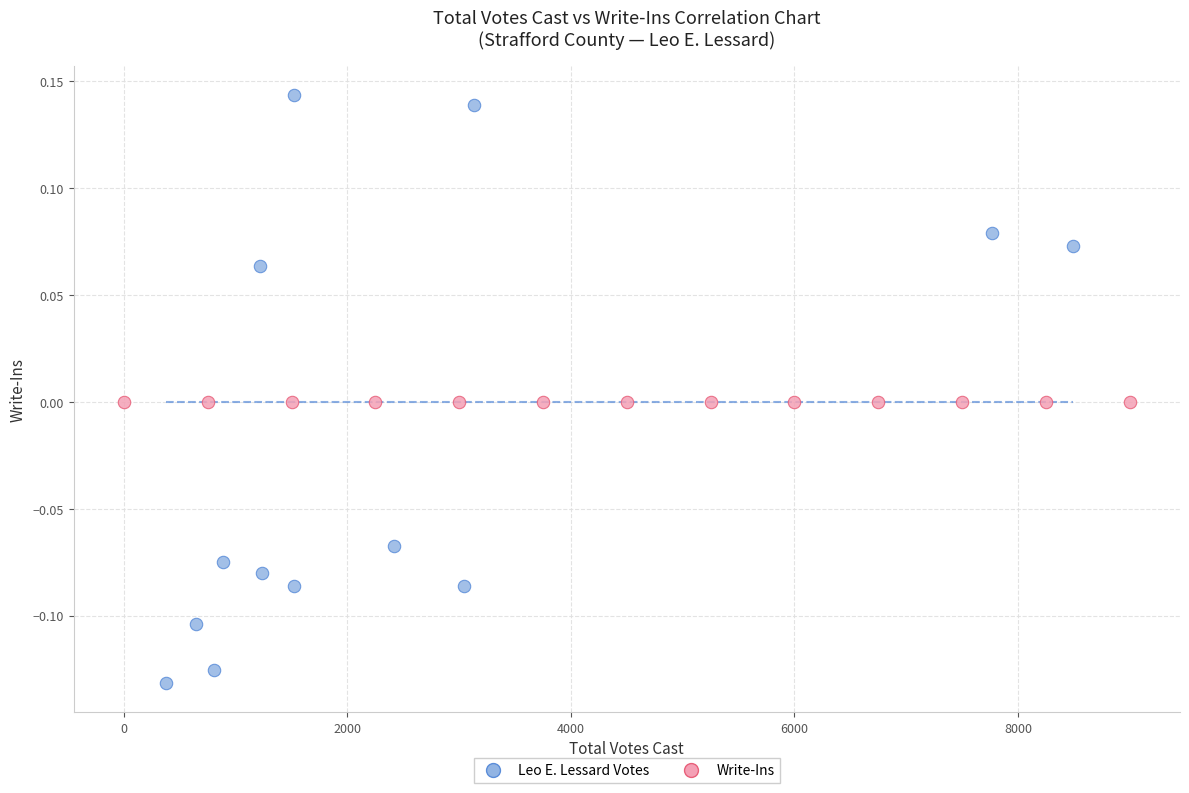

Which series contains the highest Y value?

Leo E. Lessard Votes